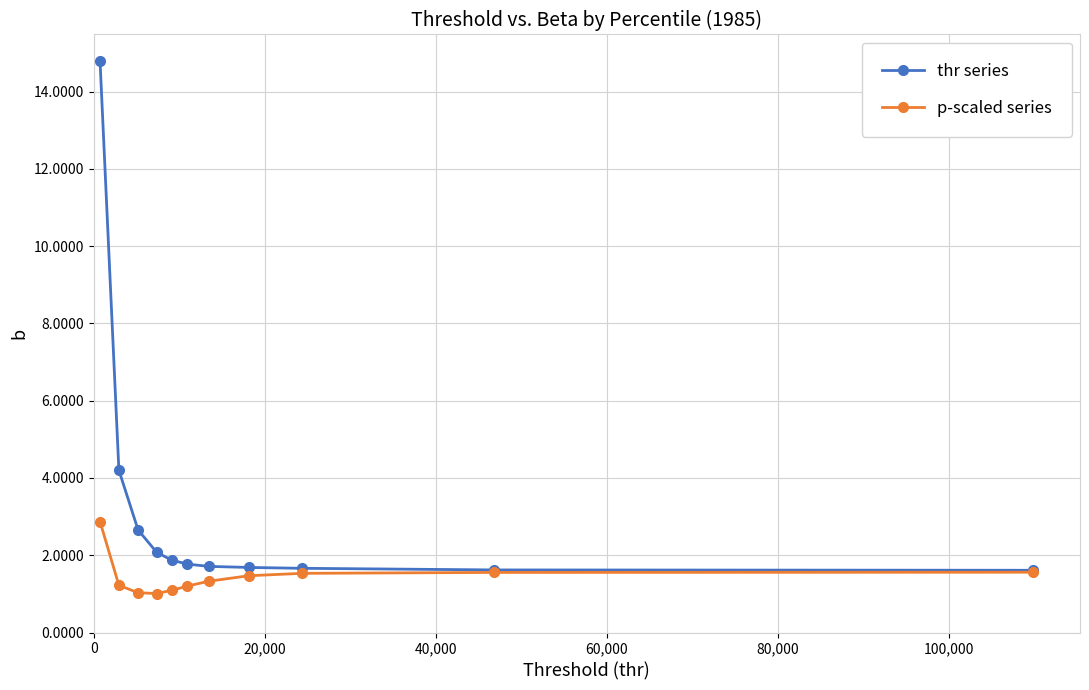

Rank the series by their average value, from highest to lowest.

thr series, p-scaled series